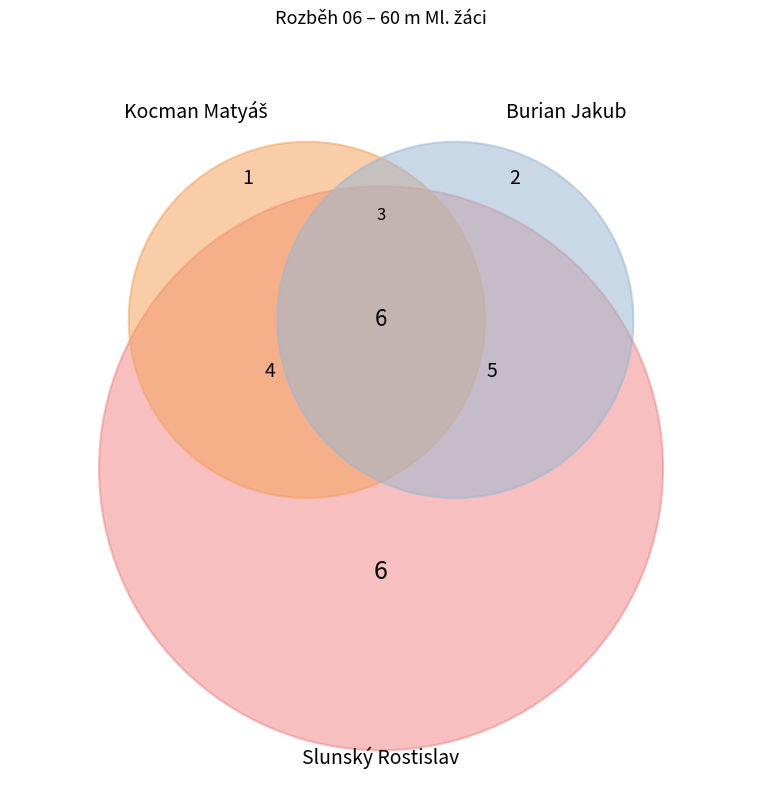

To the nearest percent, what is the average slice percentage?

17%